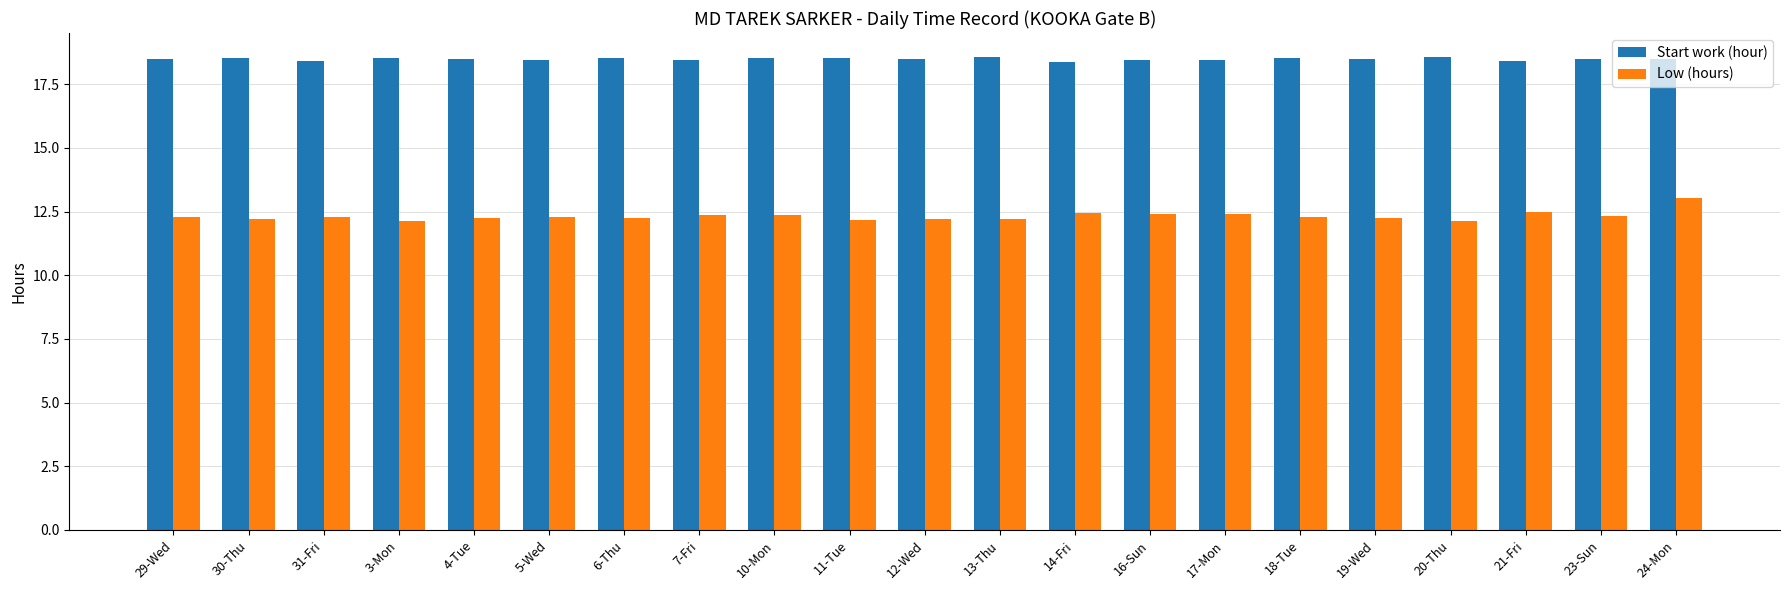

At which label does Low (hours) reach its peak?

24-Mon